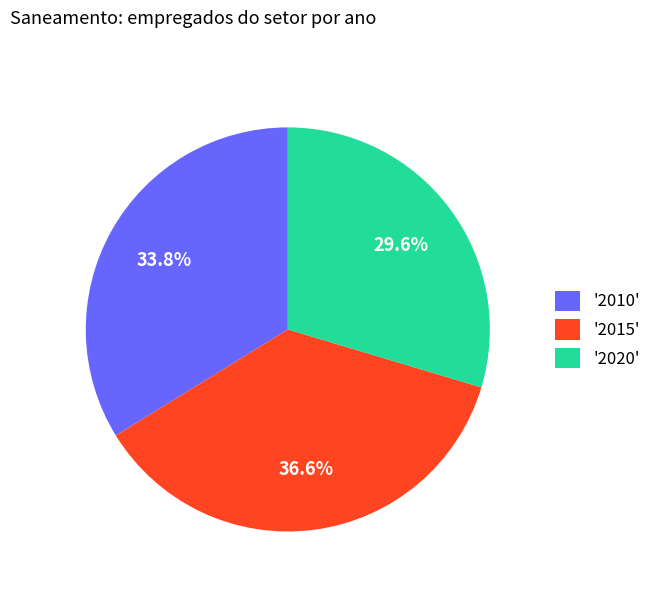

How much of the chart is everything except '2010'?

66.2%